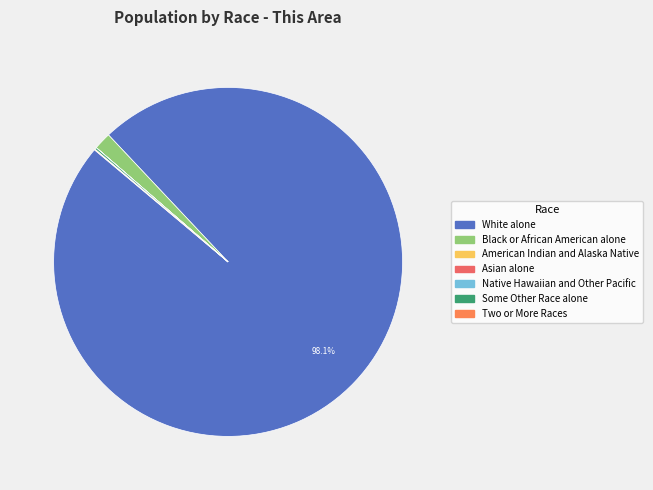

What percentage is NOT represented by Native Hawaiian and Other Pacific?

100.0%